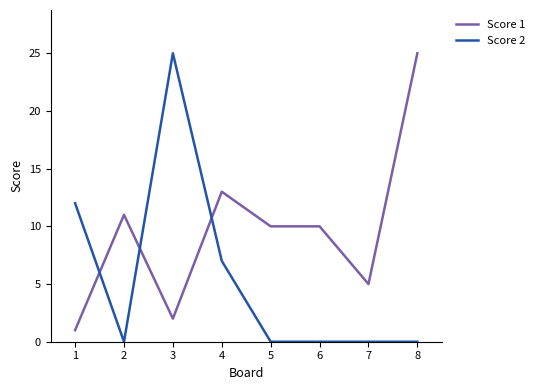

True or false: Score 2 and Score 1 intersect in this chart.

True